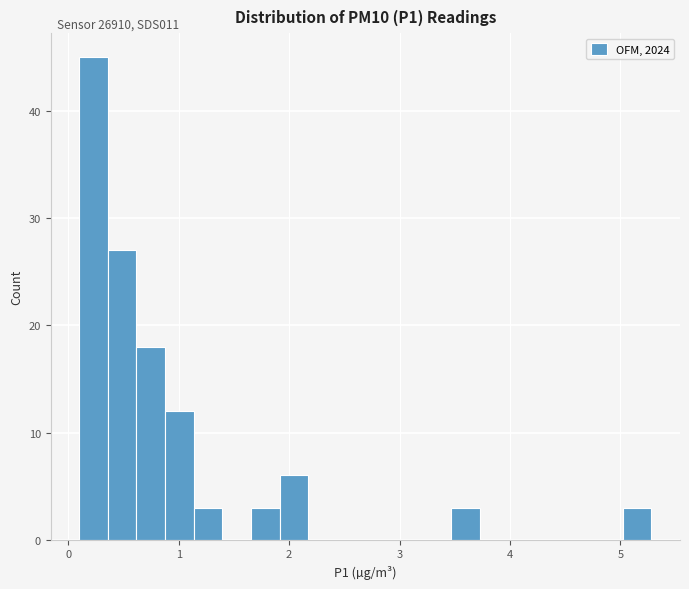

Around what value on the x-axis is the tallest bar? Give the approximate position of its centre, as read against the axis.

0.2